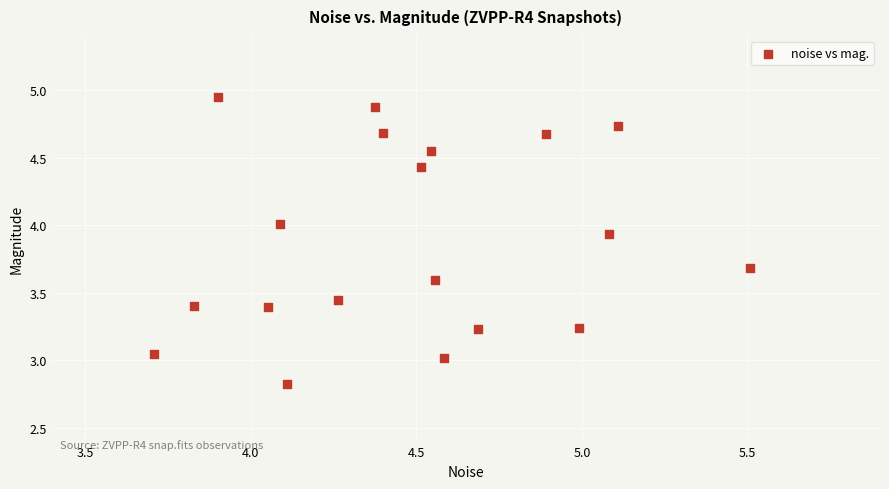

What is the range of X values (max minus min)?

1.8